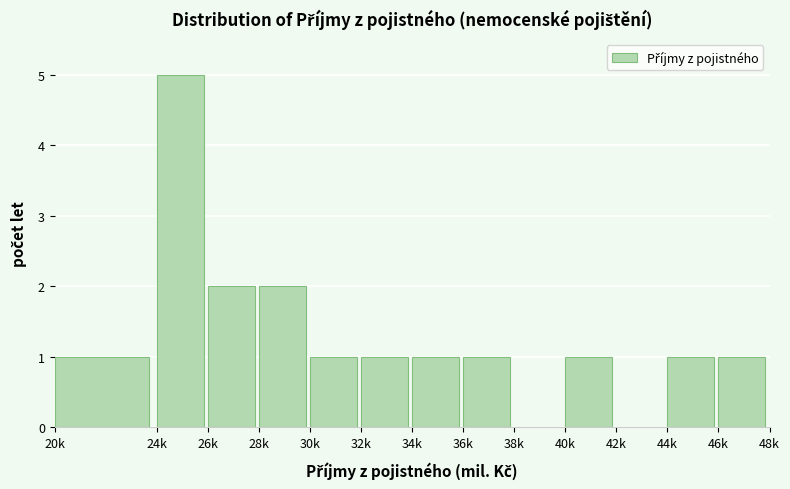

Reading left to right, list all the values displayed in this chart.

20k=1	24k=5	26k=2	28k=2	30k=1	32k=1	34k=1	36k=1	38k=0	40k=1	42k=0	44k=1	46k=1